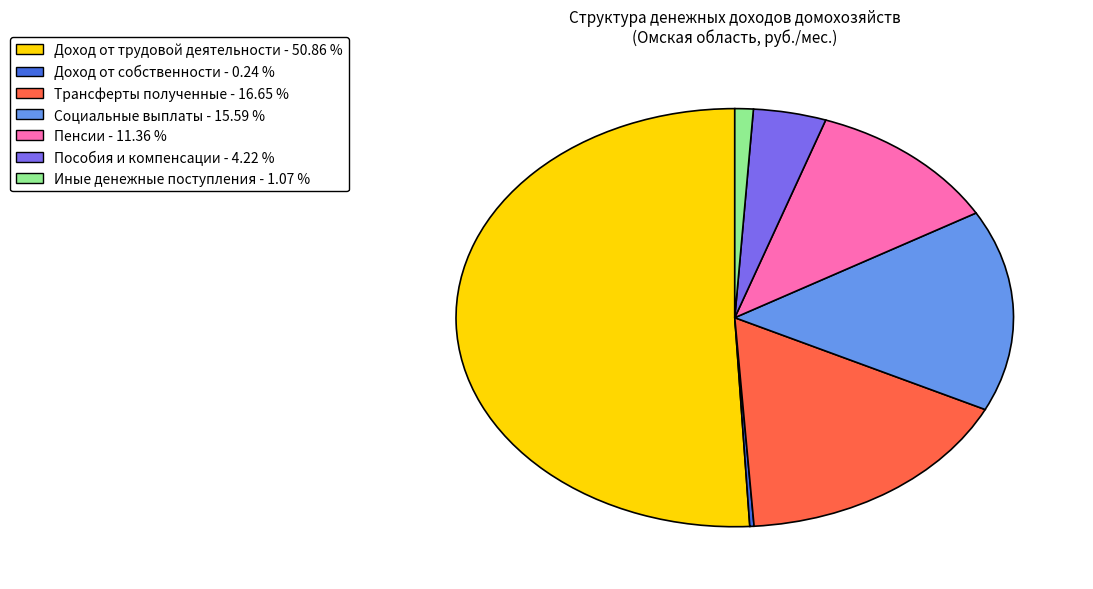

Between Доход от трудовой деятельности - 50.86 % and Социальные выплаты - 15.59 %, which is larger?

Доход от трудовой деятельности - 50.86 %